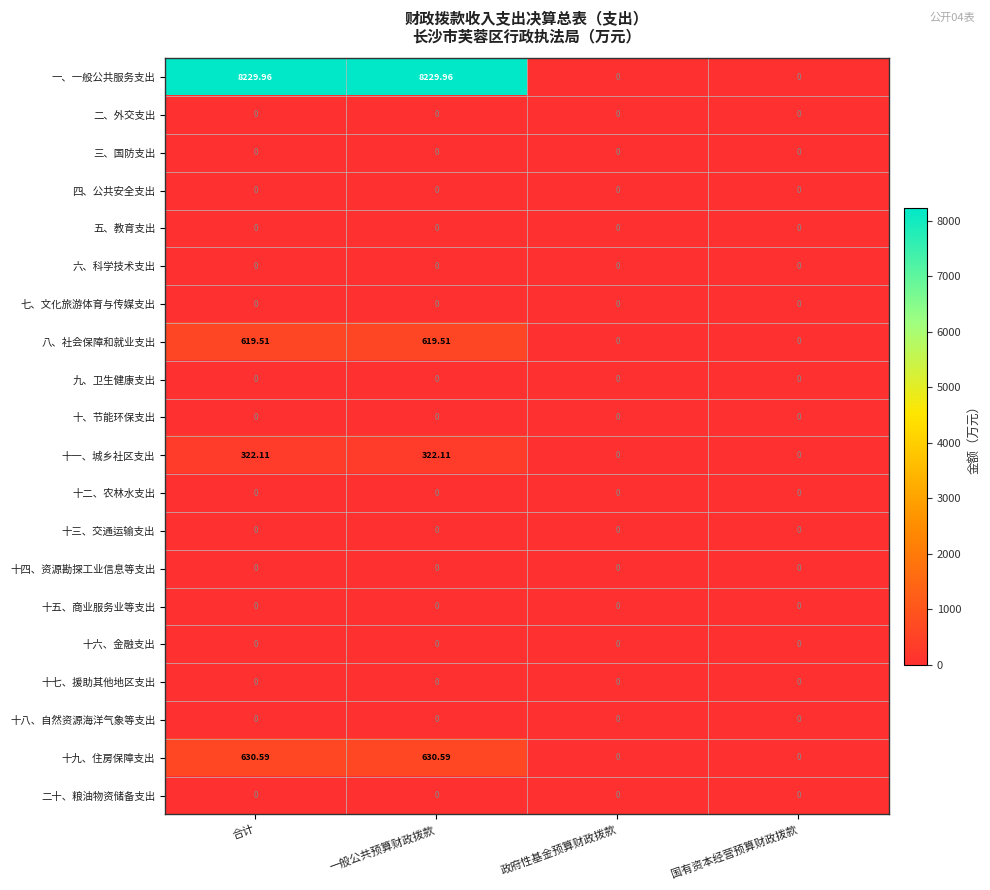

What is the spread (max minus min) of values at 一般公共预算财政拨款?

8230.0